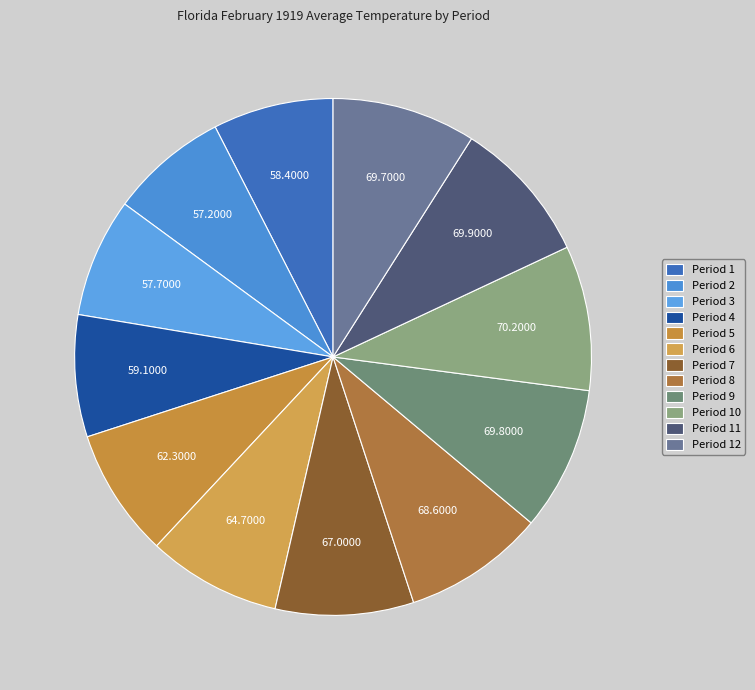

How many slices are in this pie chart?

12